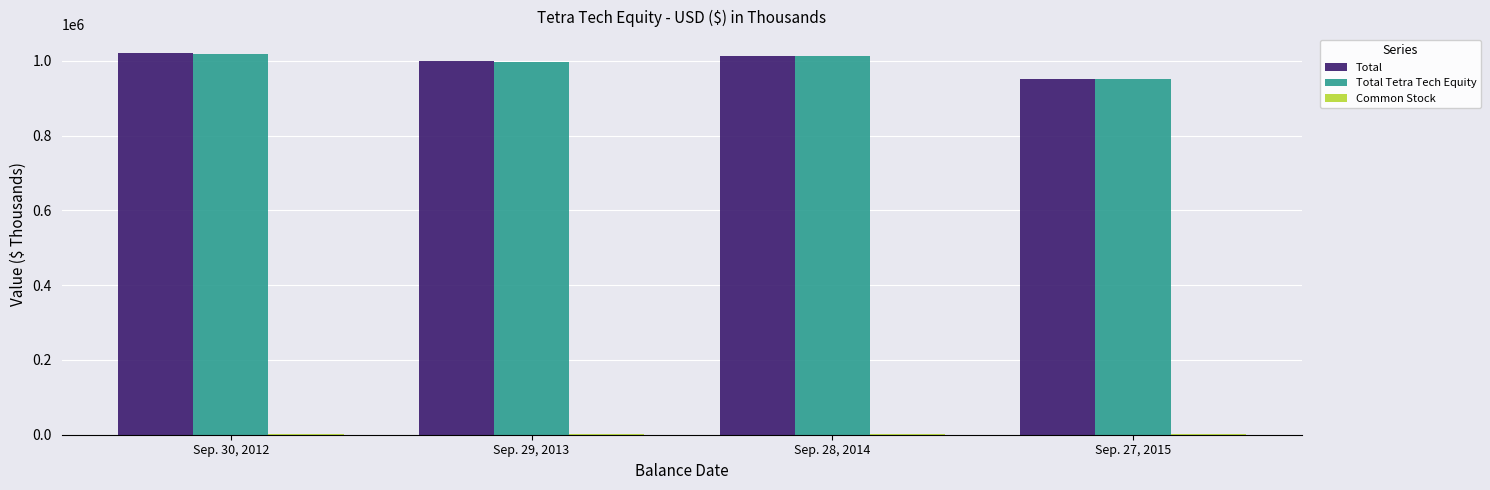

True or false: Total has a value of 1748747 at Sep. 28, 2014.

False